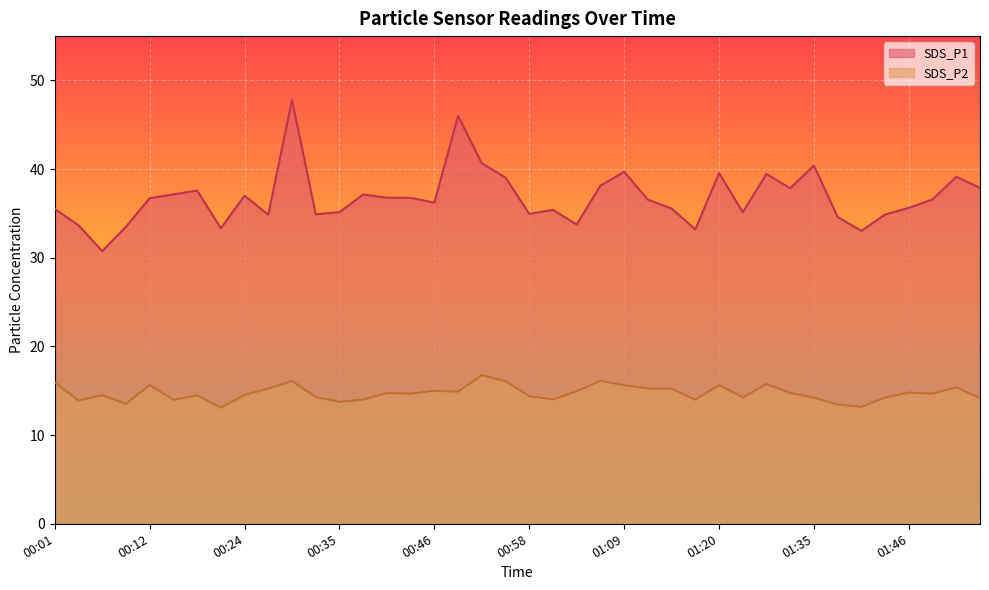

Which has a higher value, 00:21 or 00:10?

00:10